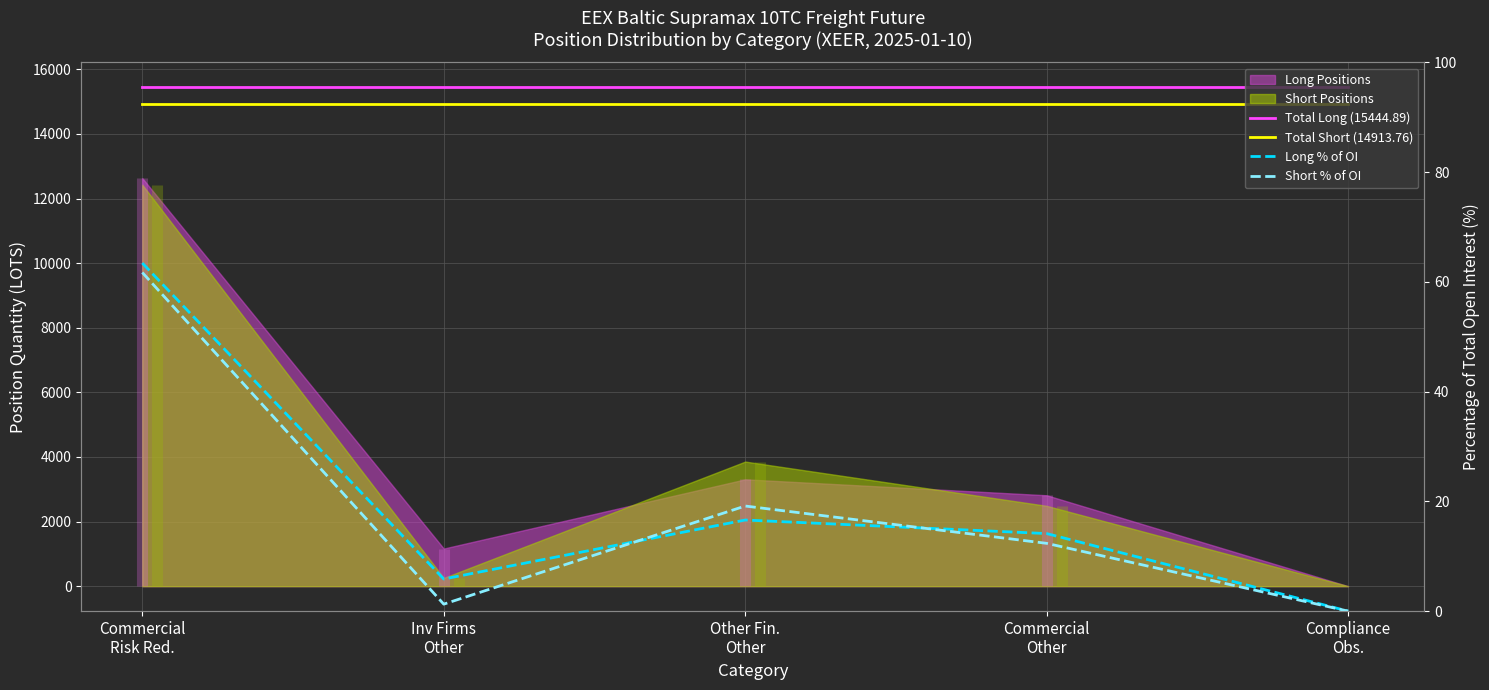

How many values in the Short % of OI series are below 12?

2